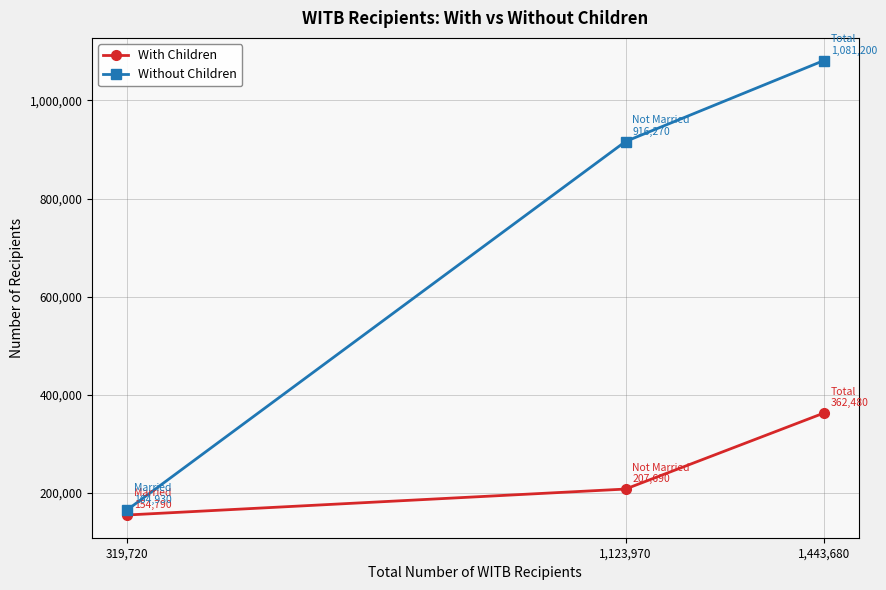

What is the sum of the Without Children values at 319,720 and 1,443,680?

1246130